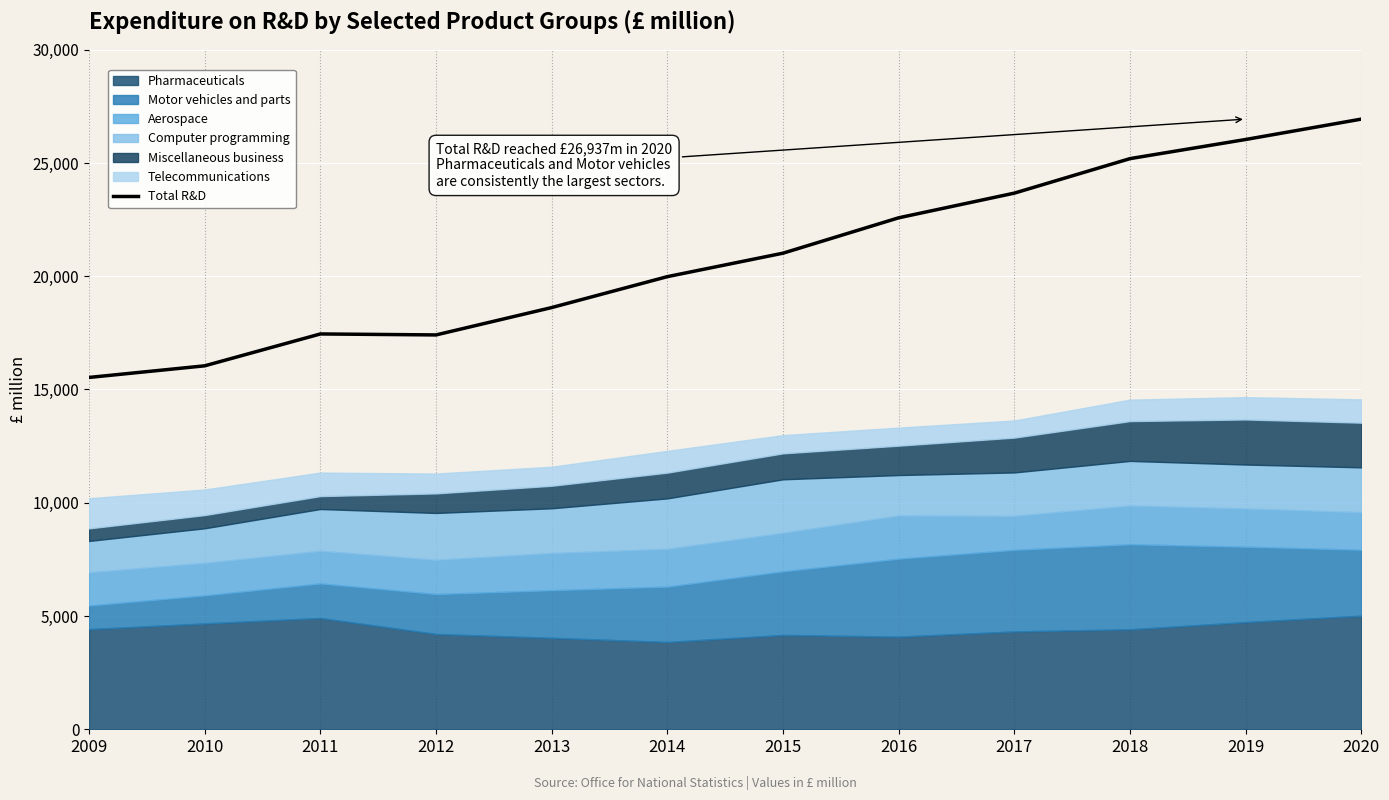

What is the ratio of the value at 2017 to the value at 2018?

0.9